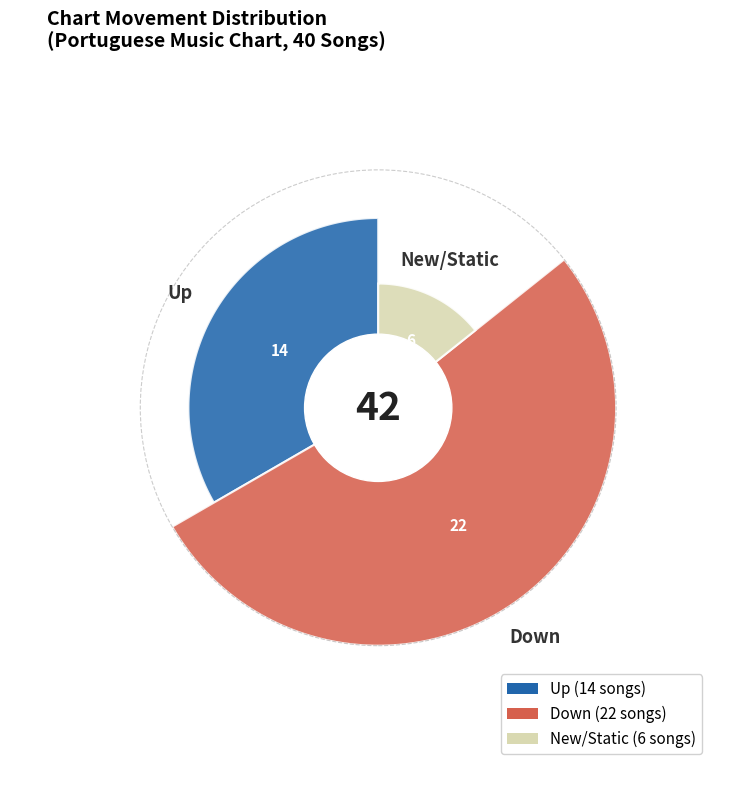

Approximately how many times larger is the value at down compared to up?

1.6